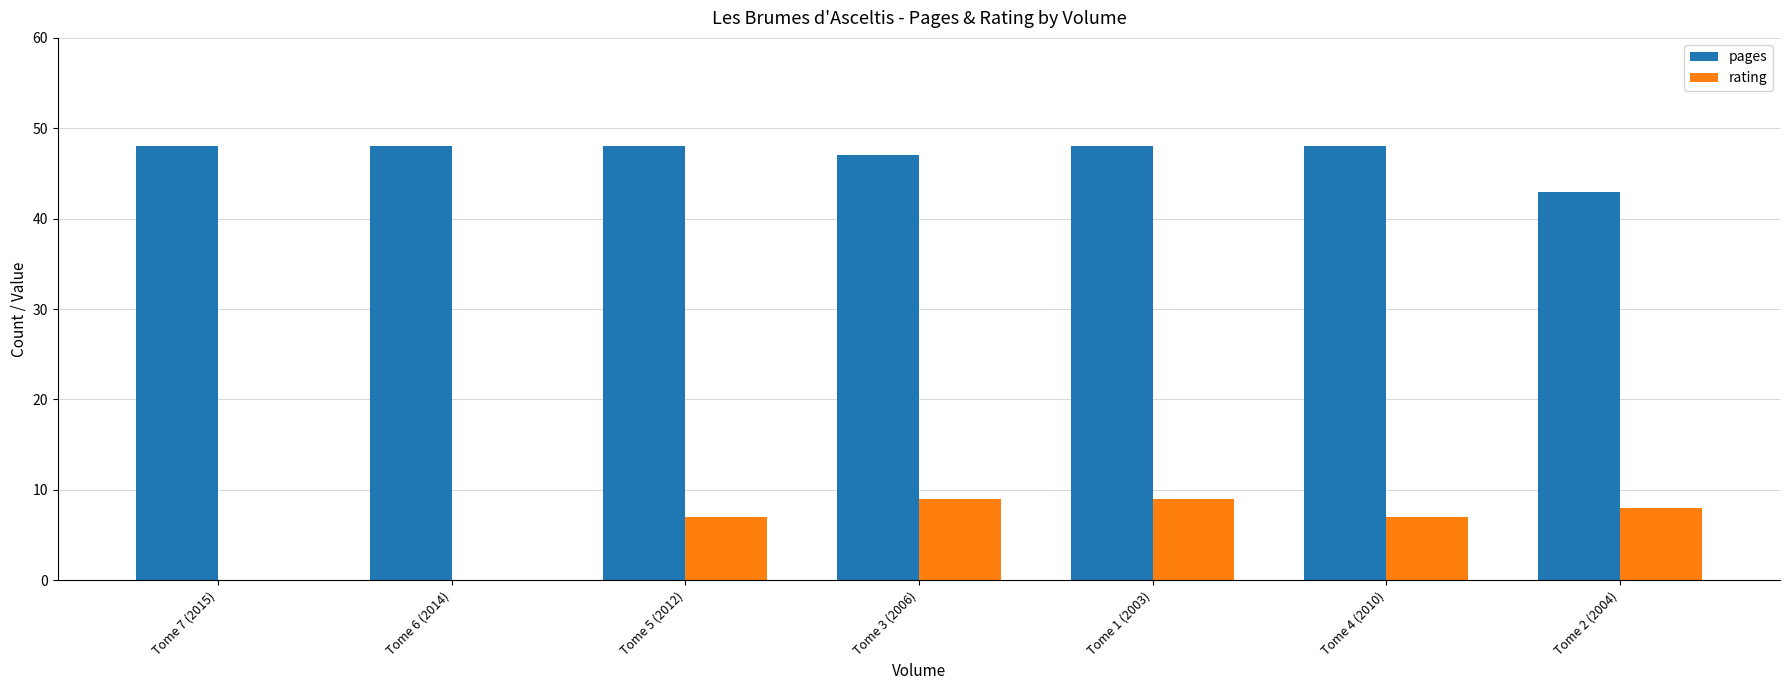

Which series has the largest total across all categories?

pages